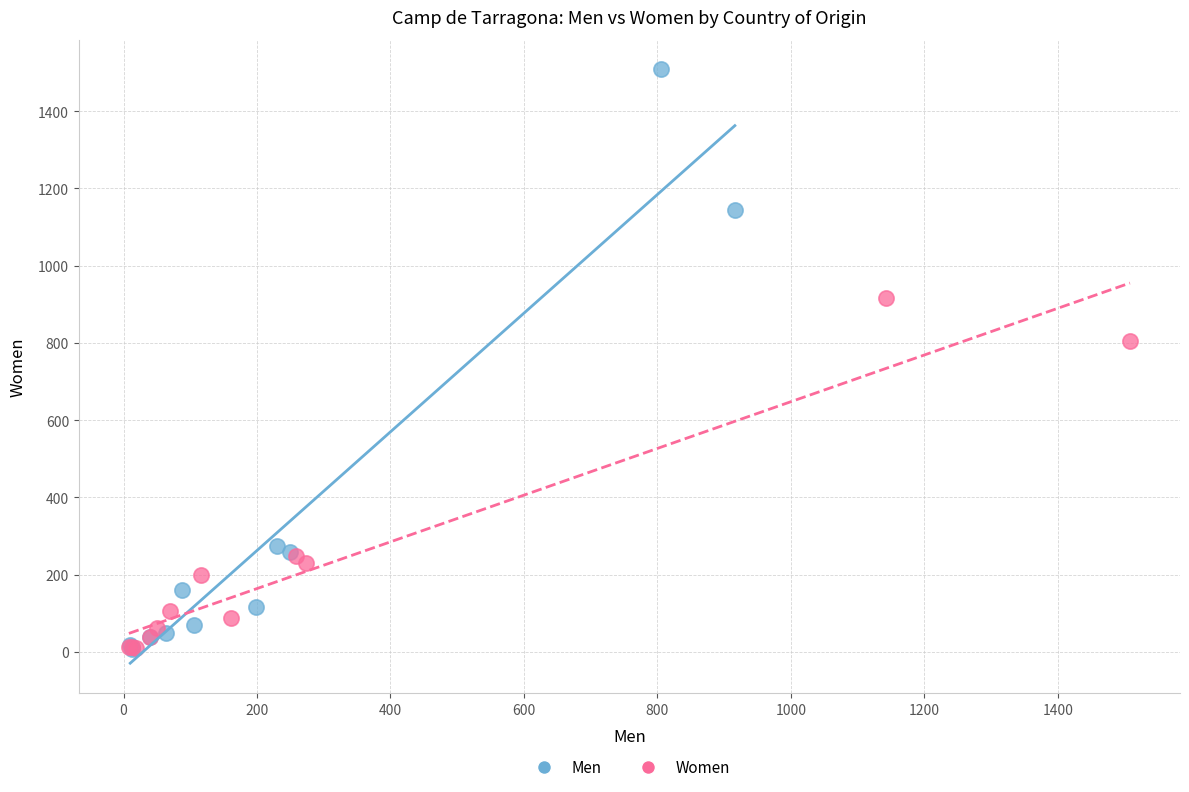

Which series contains the highest Y value?

Men